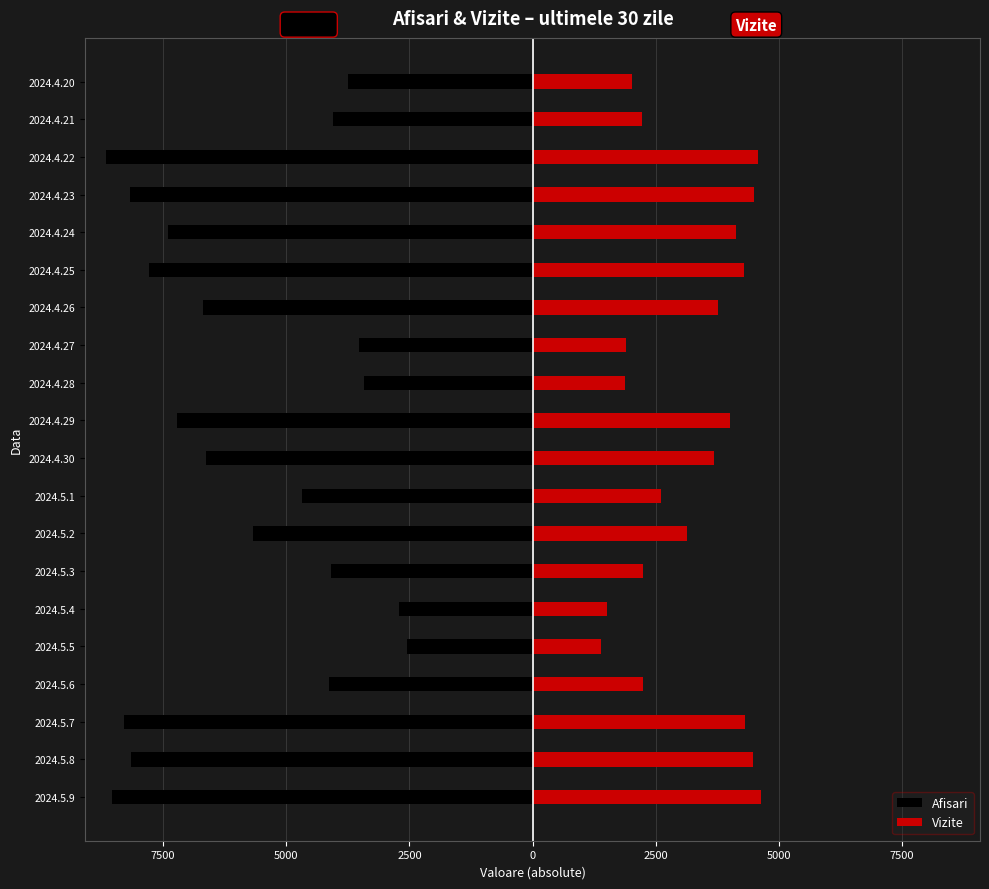

What is the difference between the second highest and second lowest values in the Vizite series?

3061